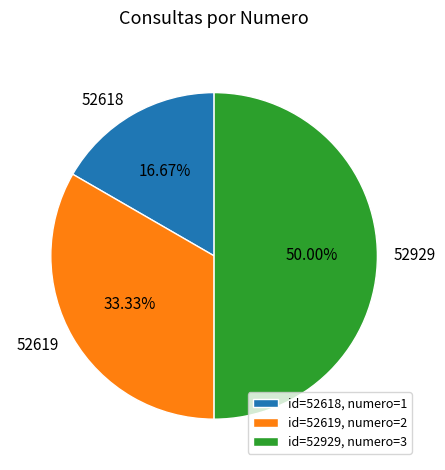

Between 52619 and 52929, which is larger?

52929